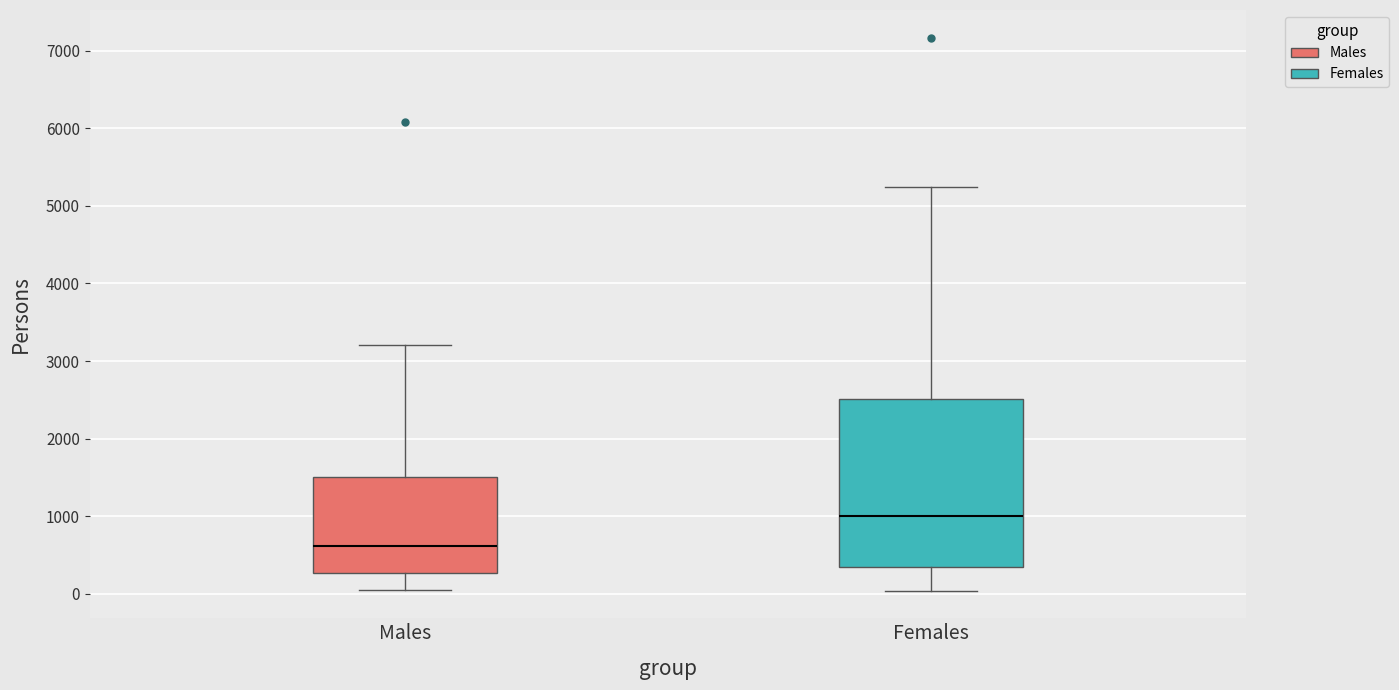

Which box has the highest median line?

Females